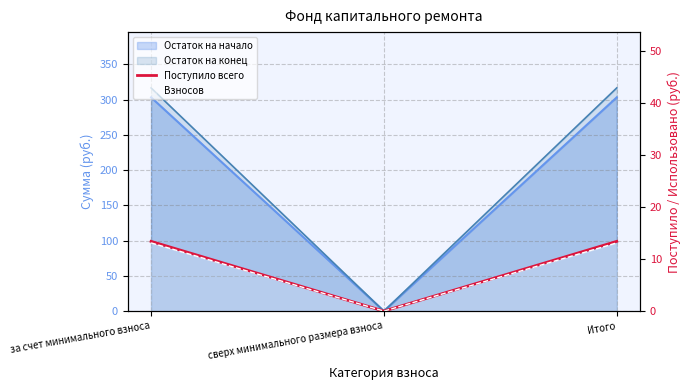

Reading left to right, list all the values displayed in this chart.

за счет минимального взноса=13.4	сверх минимального размера взноса=0.0	Итого=13.4